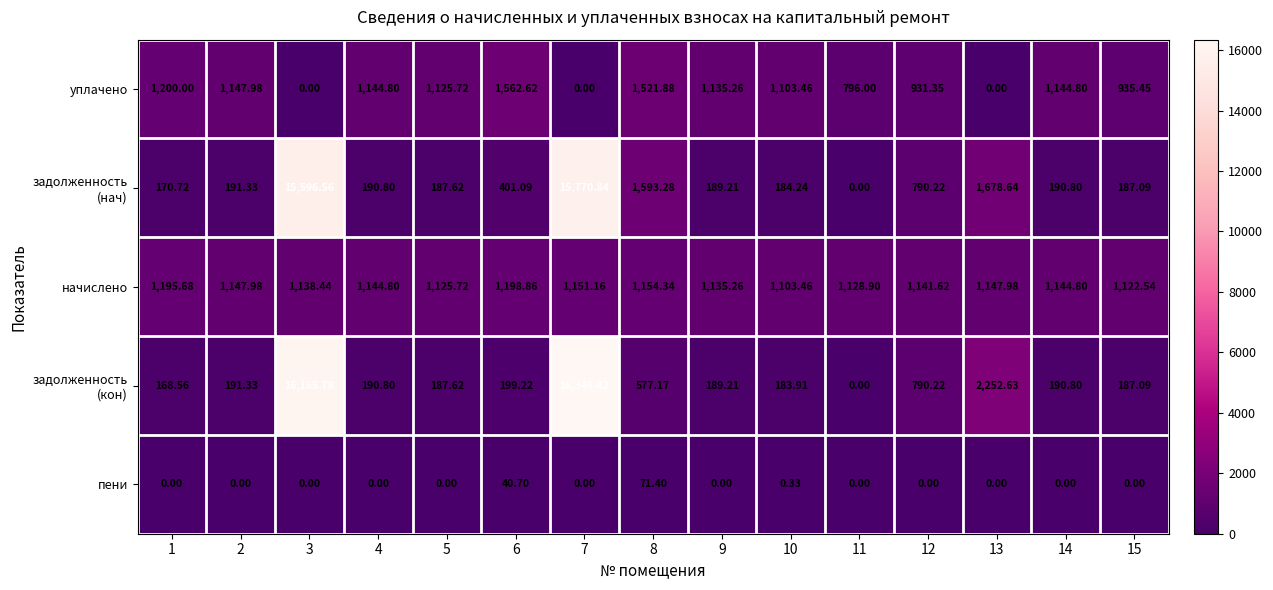

How many values in the пени series exceed 0?

3